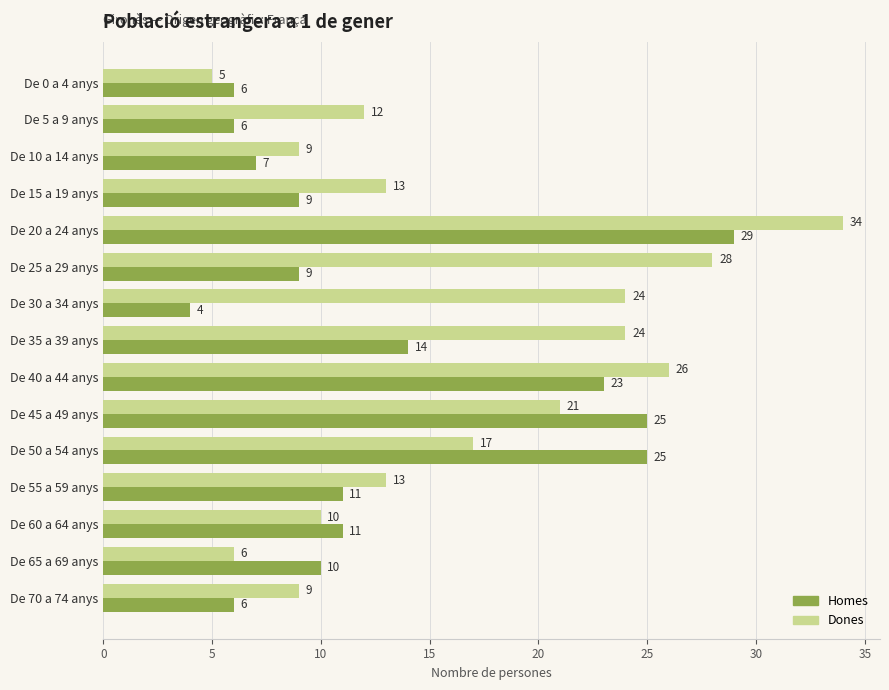

Rank the series by their average value, from lowest to highest.

Homes, Dones